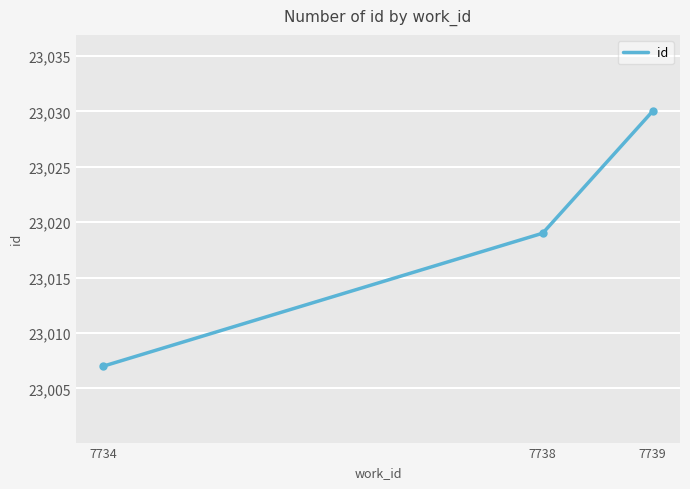

What is the change in value from 7734 to 7739?

+23